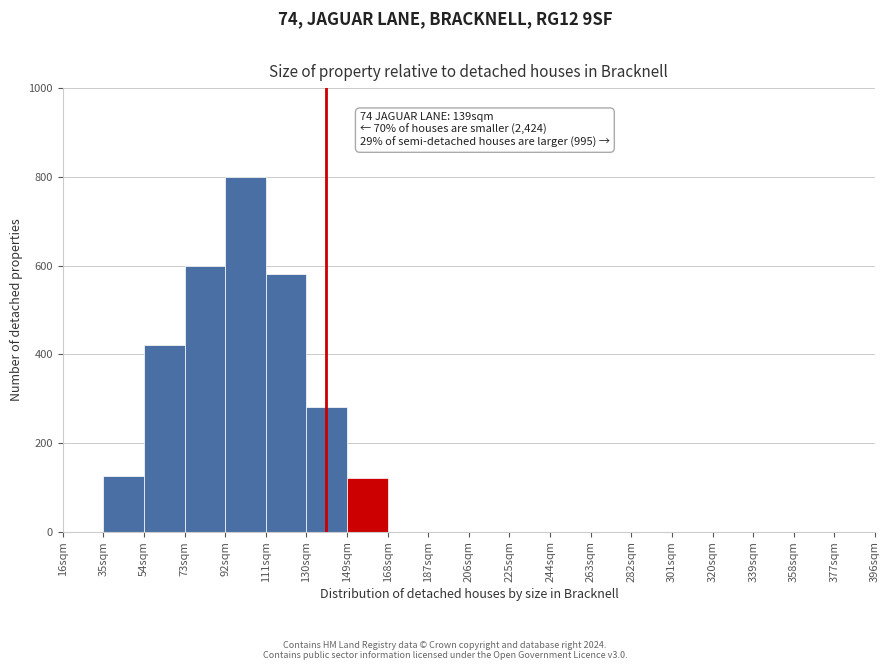

Over which range of the x-axis is the bar tallest?

92 to 111